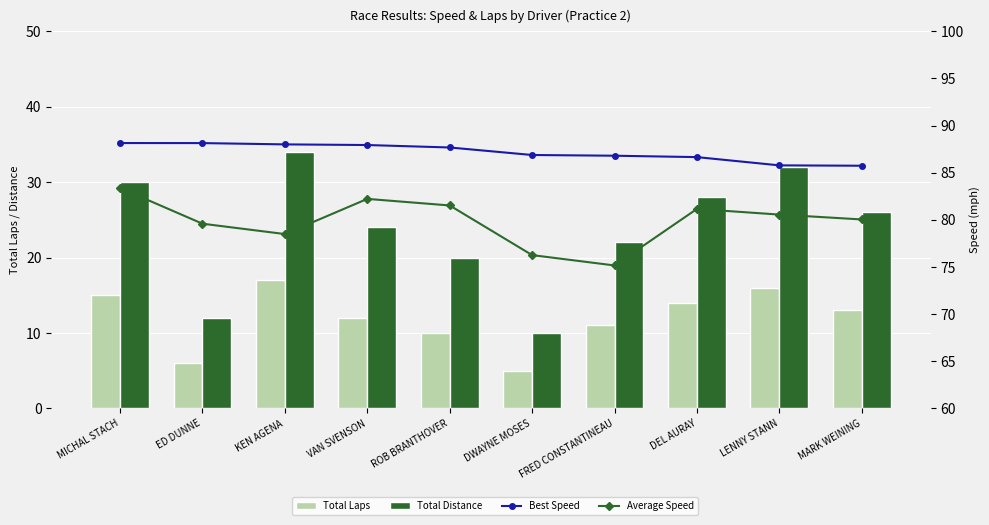

Reading left to right, transcribe all the data shown in this chart.

Total Laps: 15.0	6.0	17.0	12.0	10.0	5.0	11.0	14.0	16.0	13.0
Total Distance: 30.0	12.0	34.0	24.0	20.0	10.0	22.0	28.0	32.0	26.0
Best Speed: 88.1	88.1	88.0	87.9	87.7	86.9	86.8	86.7	85.8	85.7
Average Speed: 83.4	79.6	78.5	82.2	81.5	76.3	75.2	81.2	80.6	80.0